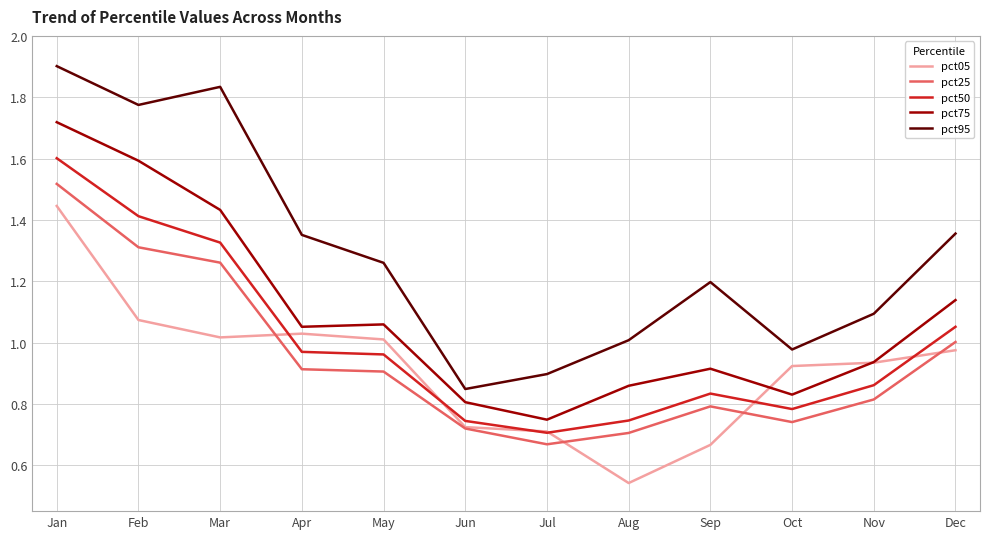

True or false: pct25 has more than 2 points higher than both neighbors.

False